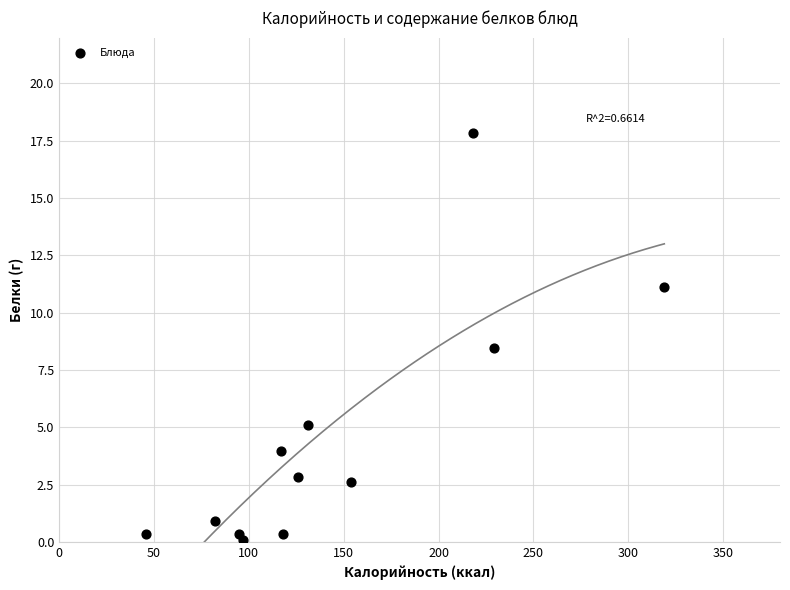

What Y value in the scatter plot is closest to 8?

8.5